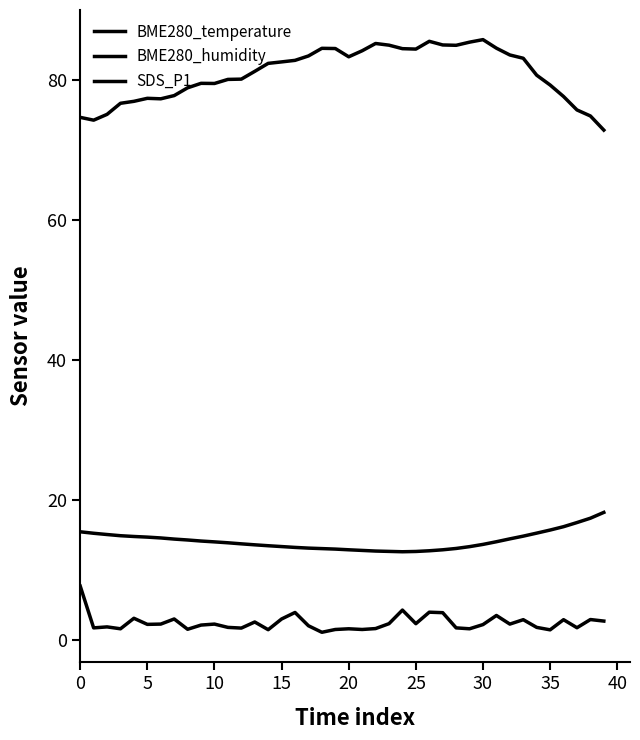

At how many categories does at least one series exceed 47?

40